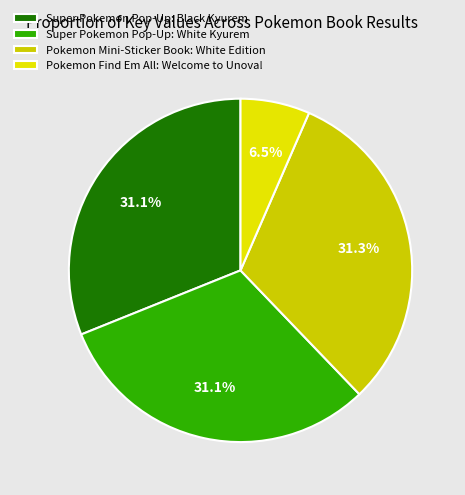

Count the number of slices in the pie.

4